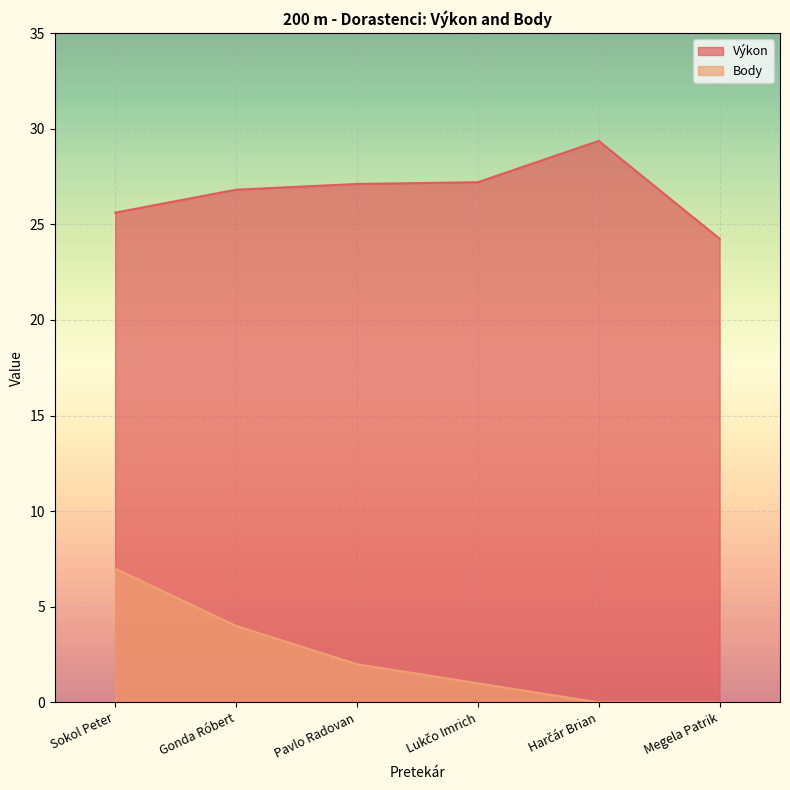

Reading right to left, what are all the values shown in this chart?

Výkon: Megela Patrik=24.2	Harčár Brian=29.4	Lukčo Imrich=27.2	Pavlo Radovan=27.1	Gonda Róbert=26.8	Sokol Peter=25.6
Body: Megela Patrik=0.0	Harčár Brian=0.0	Lukčo Imrich=1.0	Pavlo Radovan=2.0	Gonda Róbert=4.0	Sokol Peter=7.0